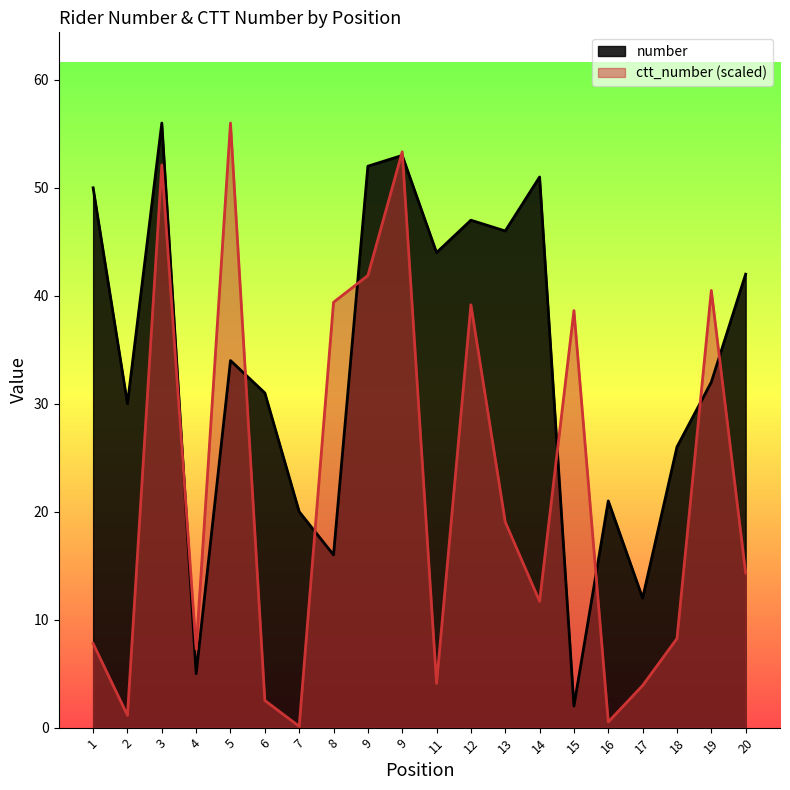

Which category has the highest value in the number series?

3